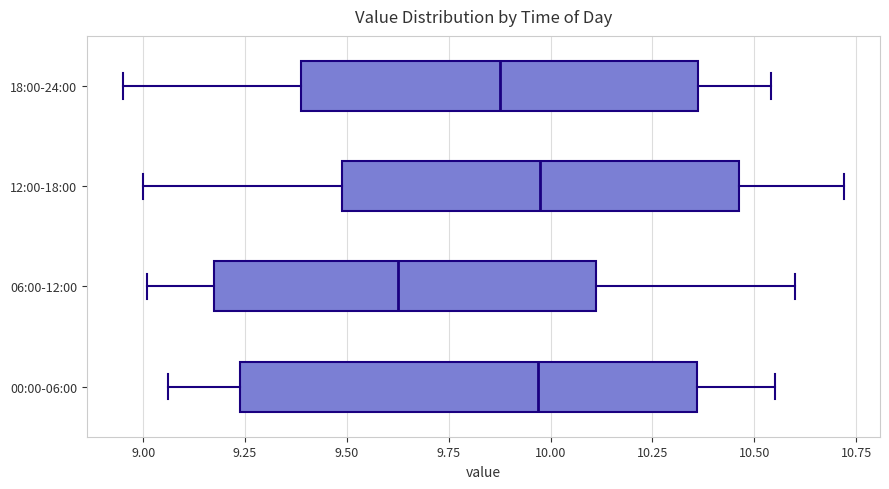

Where is the left edge of the box for 00:00-06:00 on the x-axis? The values are not printed on the chart, so give them approximately, as read against the axis.

9.25